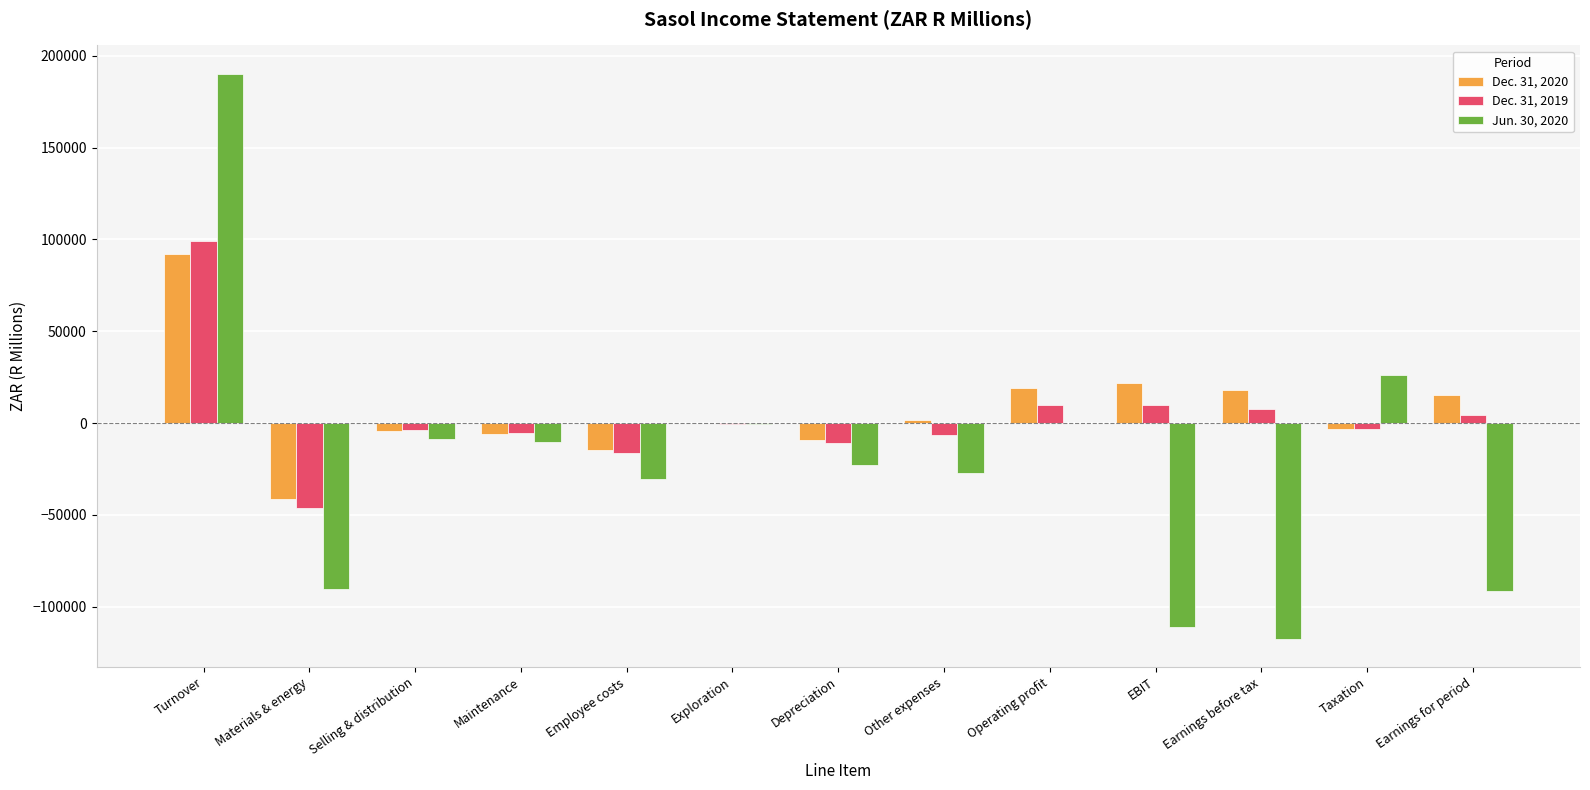

At which label does Dec. 31, 2020 reach its peak?

Turnover